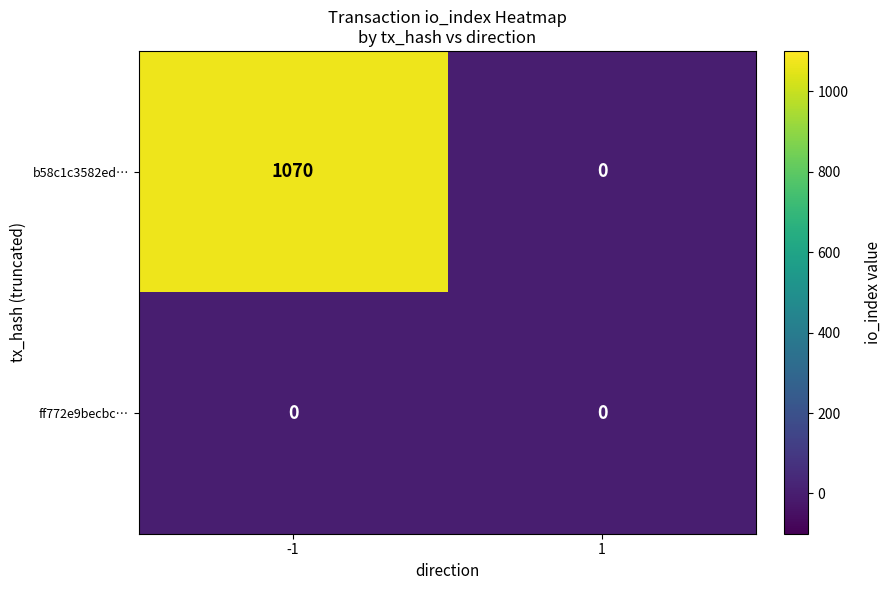

What is the total value across all series at -1?

1070